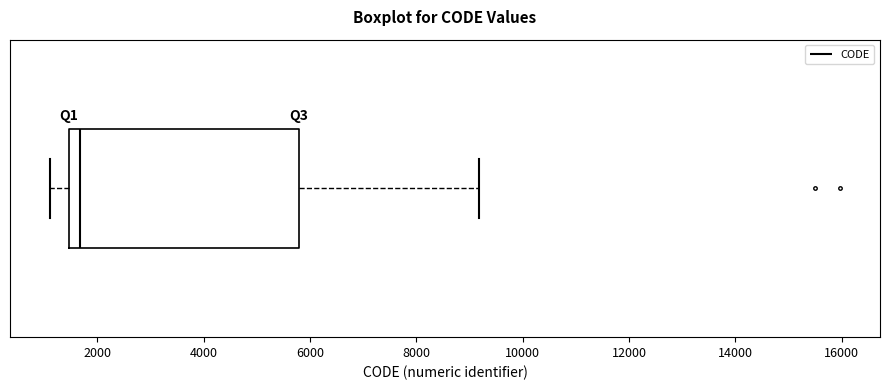

Read this box plot against the x-axis: the position of the median line, the range covered by the box, and the ends of both whiskers. The values are not printed on the chart, so give them approximately, as read against the axis.

median 1600, box 1400 to 5800, whiskers 1200 to 9200